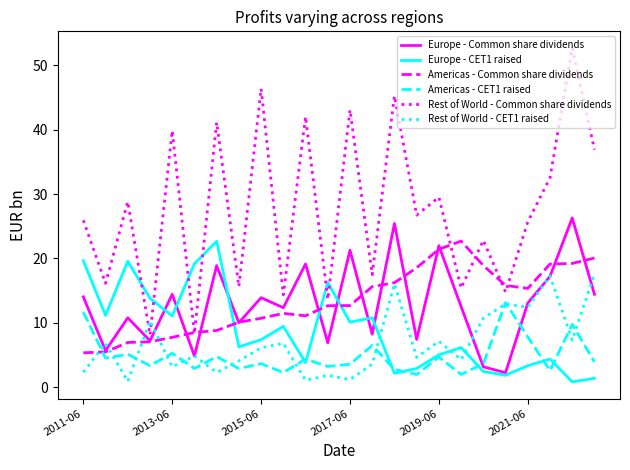

Which series has the largest total across all categories?

Rest of World - Common share dividends